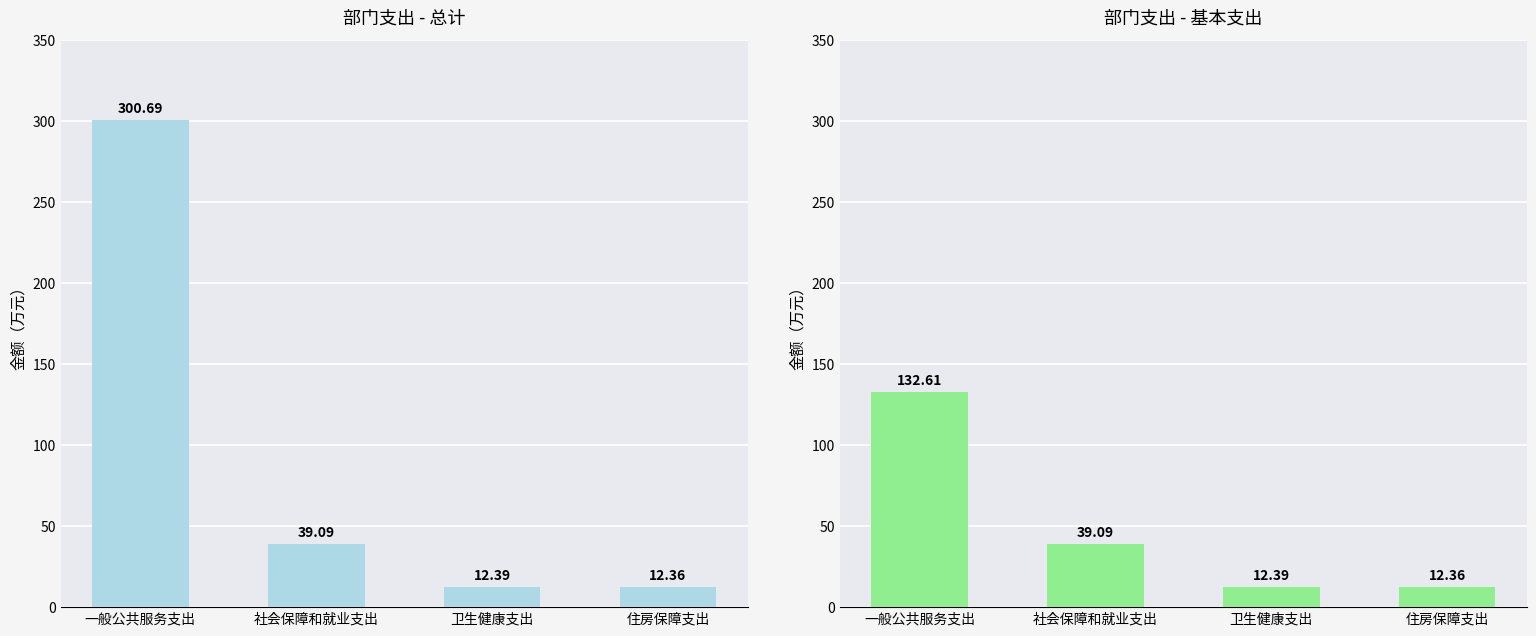

Which series has the largest range (max minus min)?

总计